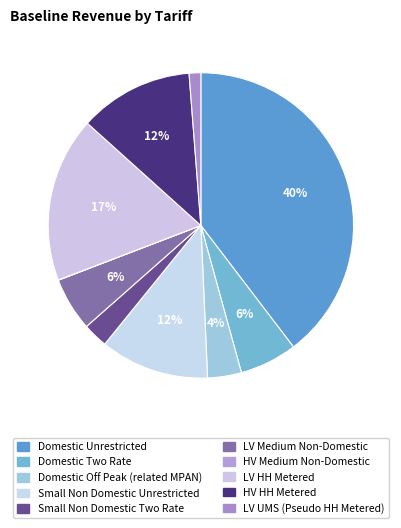

Approximately how many times larger is the value at Small Non Domestic Unrestricted compared to Small Non Domestic Two Rate?

4.4